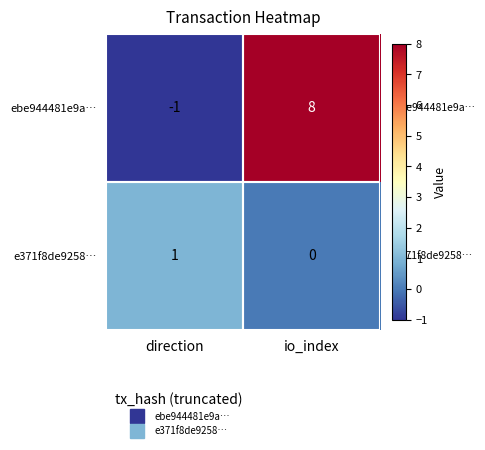

How many positive values does the ebe944481e9a… series have?

1